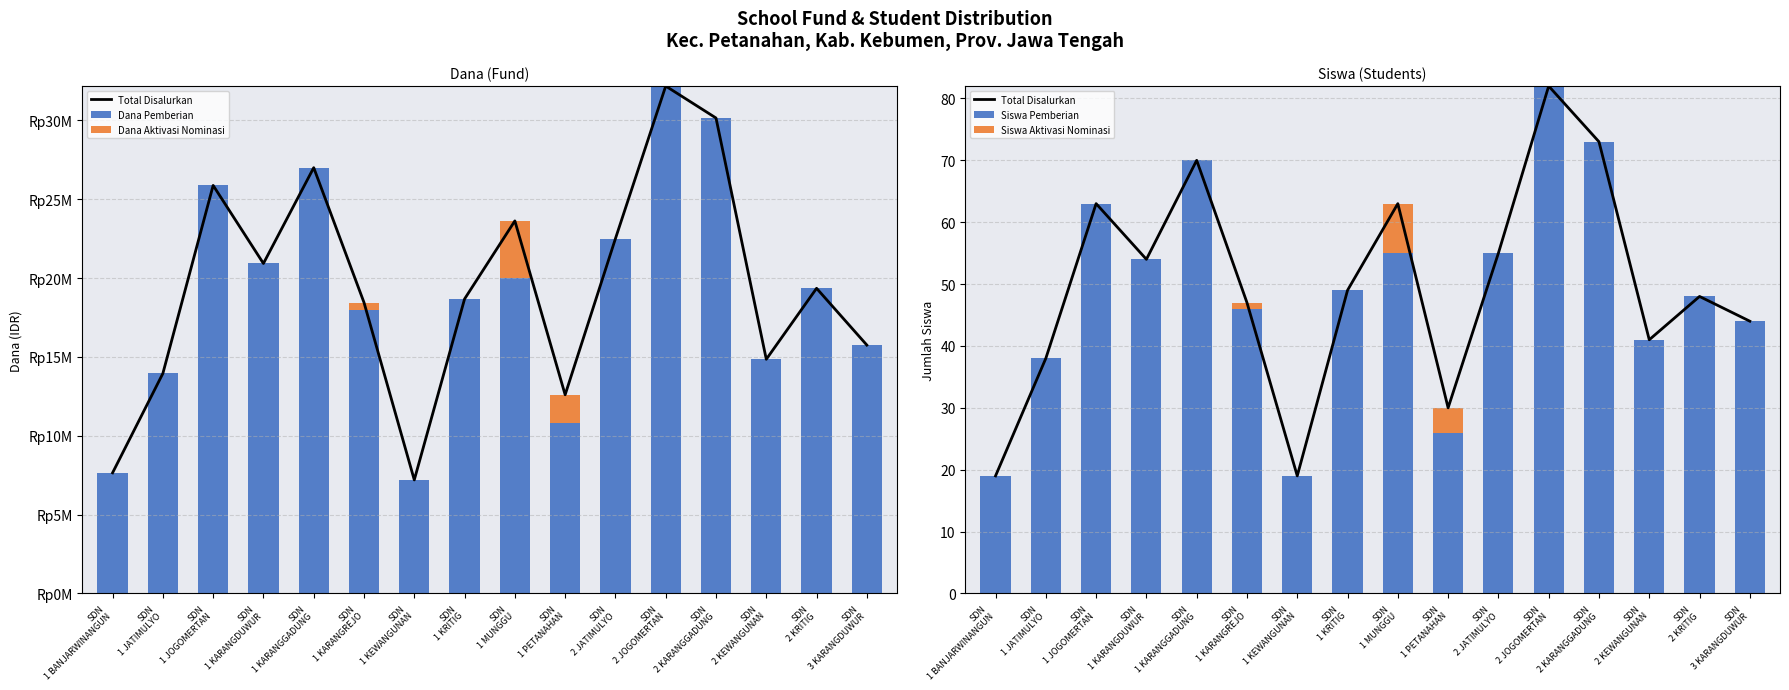

Reading right to left, what are all the values shown in this chart?

Total Disalurkan: 44	48	41	73	82	55	30	63	49	19	47	70	54	63	38	19
Dana Pemberian: 15750000	19350000	14850000	30150000	32175000	22500000	10800000	20025000	18675000	7200000	18000000	27000000	20925000	25875000	13950000	7650000
Dana Aktivasi Nominasi: 0	0	0	0	0	0	1800000	3600000	0	0	450000	0	0	0	0	0
Siswa Pemberian: 44	48	41	73	82	55	26	55	49	19	46	70	54	63	38	19
Siswa Aktivasi Nominasi: 0	0	0	0	0	0	4	8	0	0	1	0	0	0	0	0